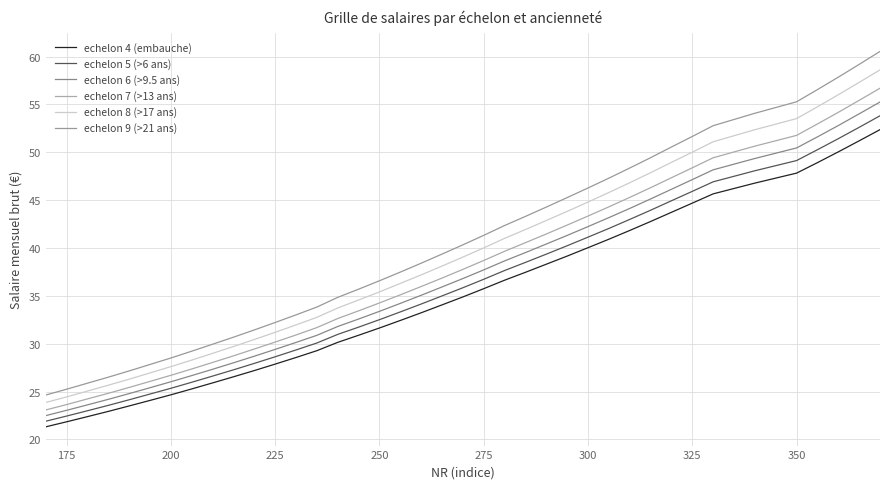

True or false: echelon 4 (embauche) and echelon 8 (>17 ans) intersect in this chart.

False